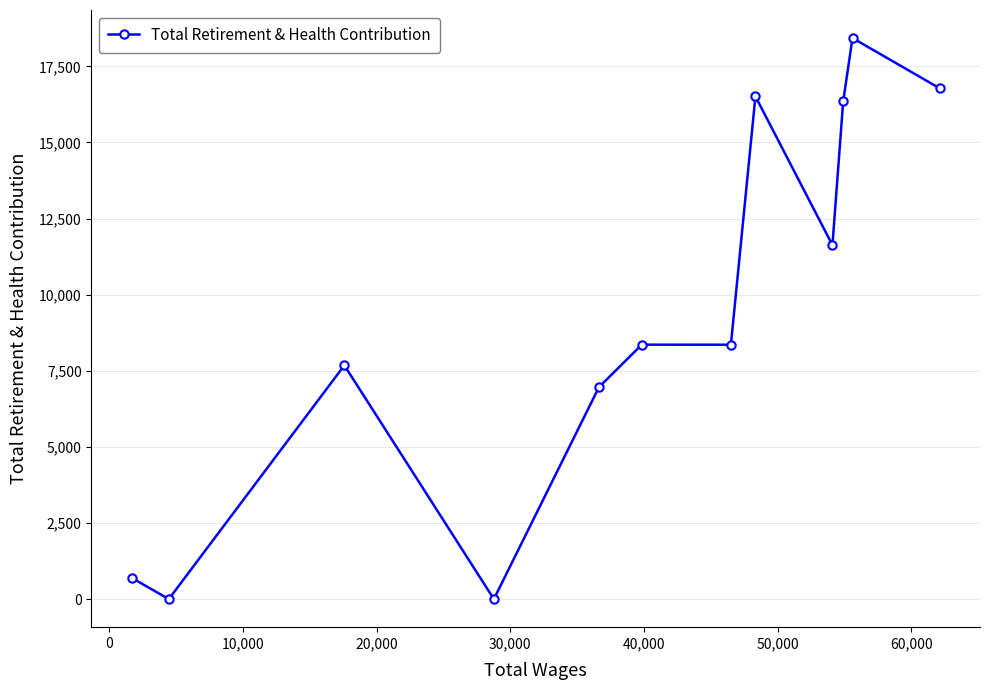

What is the sum of all values?

111760